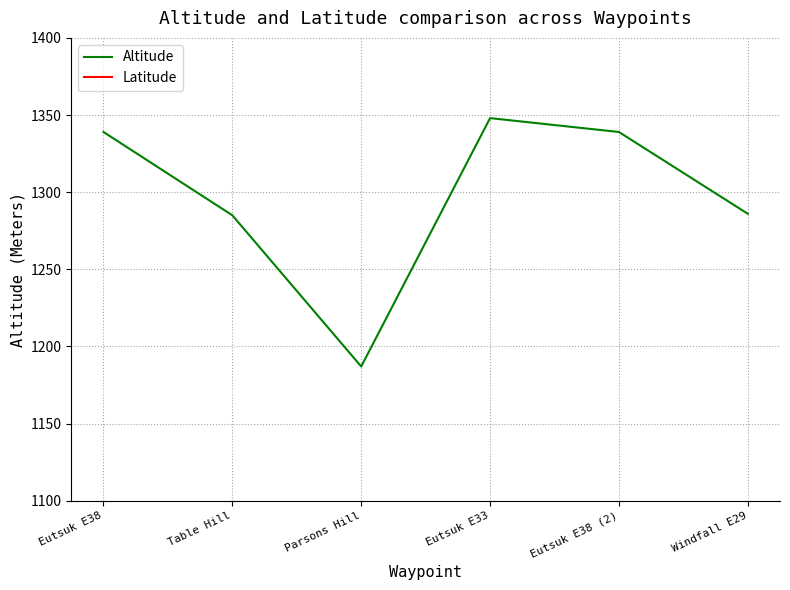

At which category is the sum across all series the highest?

Eutsuk E33